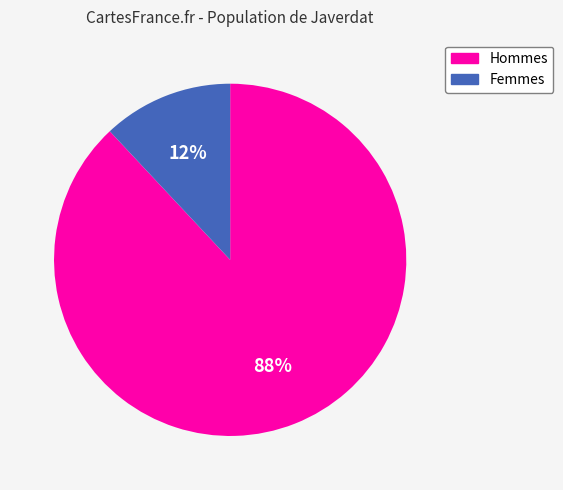

Is there a majority slice in this chart?

Yes